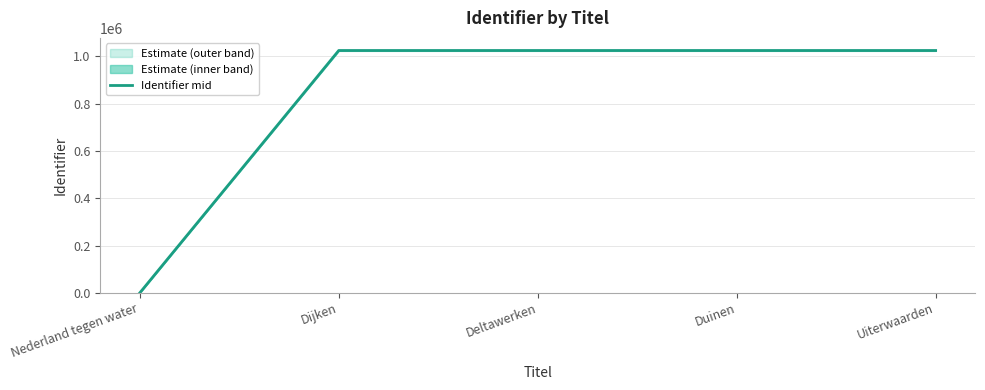

How many data points does each series have?

5